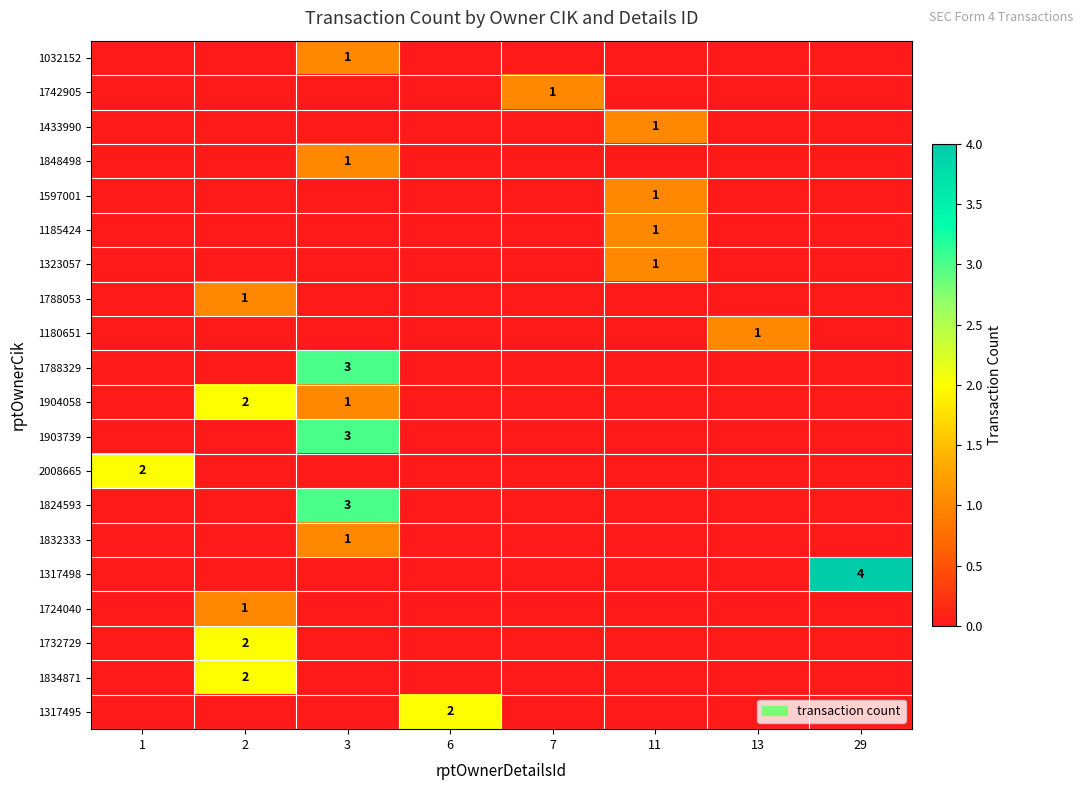

The value of 1788329 at 3 is 1. True or false?

False